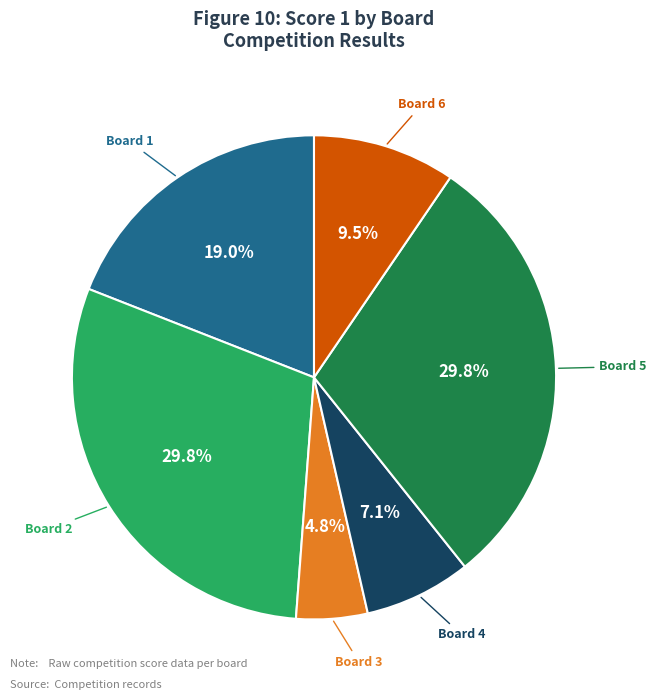

Between Board 1 and Board 3, which is larger?

Board 1